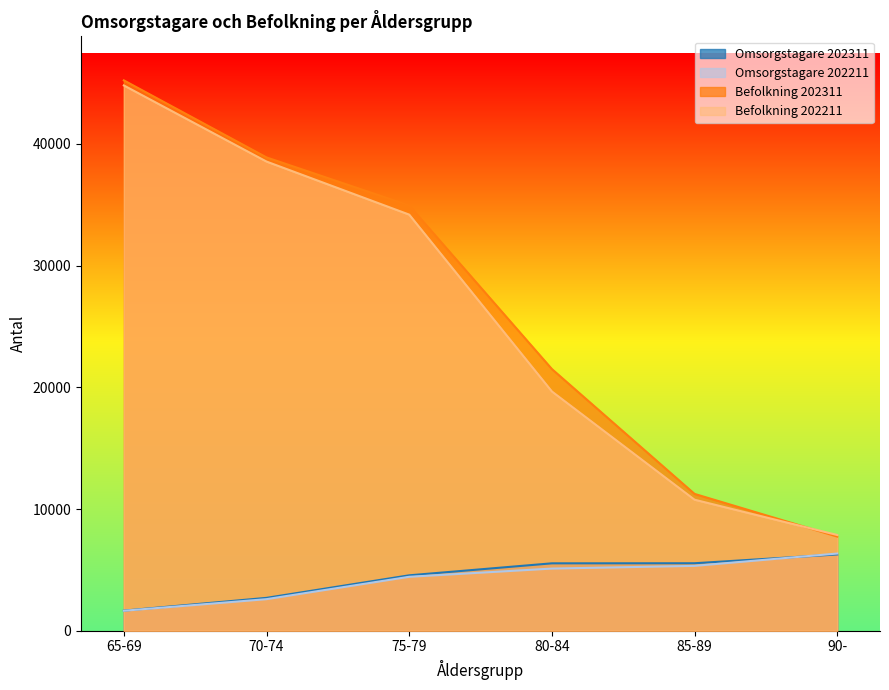

Reading right to left, extract all data points from this chart.

Omsorgstagare 202311: 90-=6267	85-89=5544	80-84=5537	75-79=4552	70-74=2699	65-69=1649
Omsorgstagare 202211: 90-=6342	85-89=5328	80-84=5106	75-79=4431	70-74=2593	65-69=1640
Befolkning 202311: 90-=7737	85-89=11244	80-84=21507	75-79=34944	70-74=38897	65-69=45230
Befolkning 202211: 90-=7866	85-89=10767	80-84=19664	75-79=34197	70-74=38557	65-69=44812